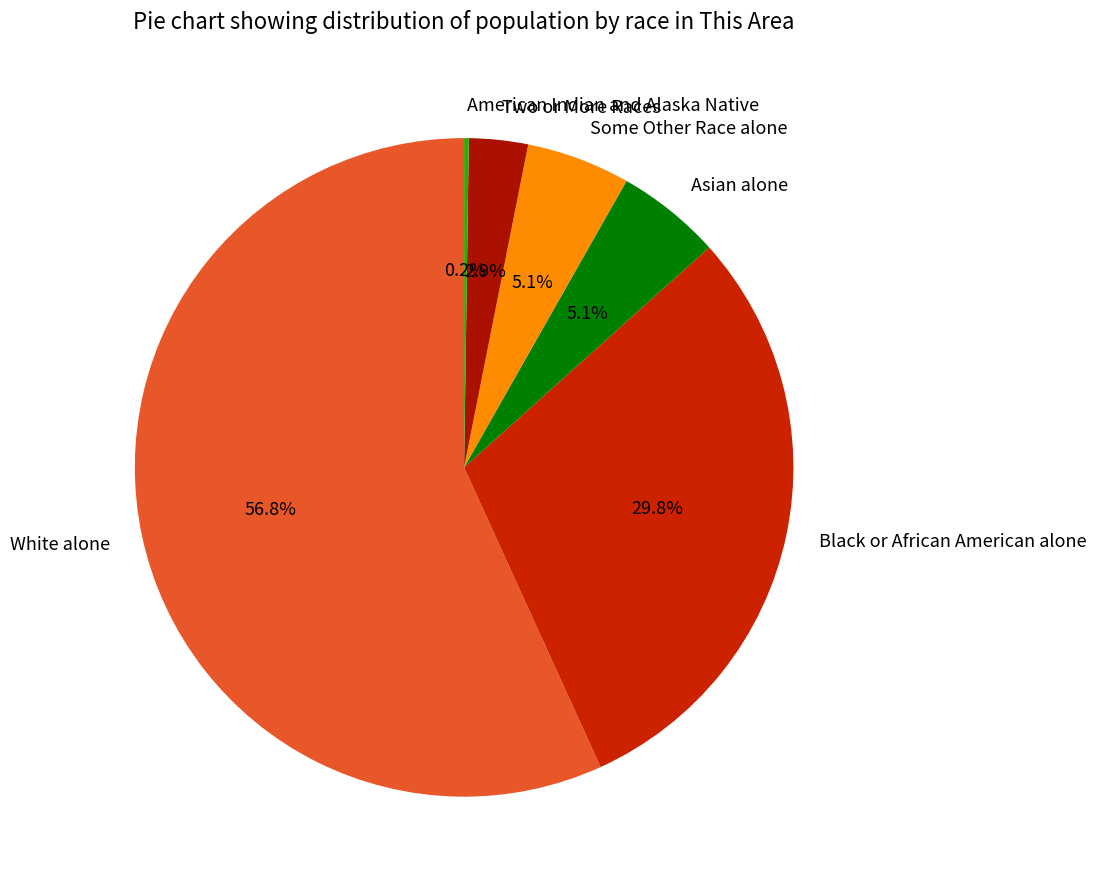

The Asian alone slice represents 19% of the pie. True or false?

False